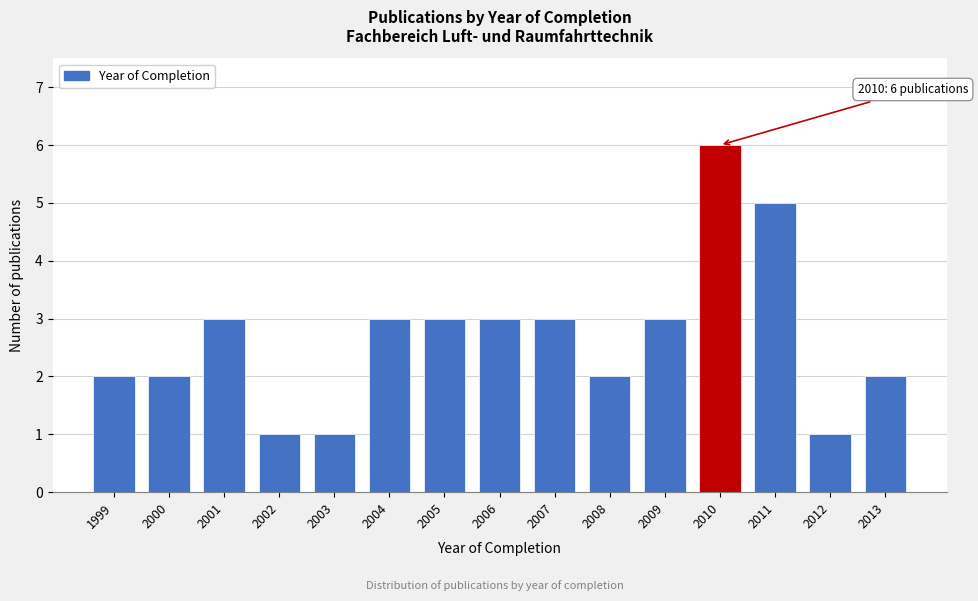

Reading left to right, transcribe all the data shown in this chart.

1999=2	2000=2	2001=3	2002=1	2003=1	2004=3	2005=3	2006=3	2007=3	2008=2	2009=3	2010=6	2011=5	2012=1	2013=2